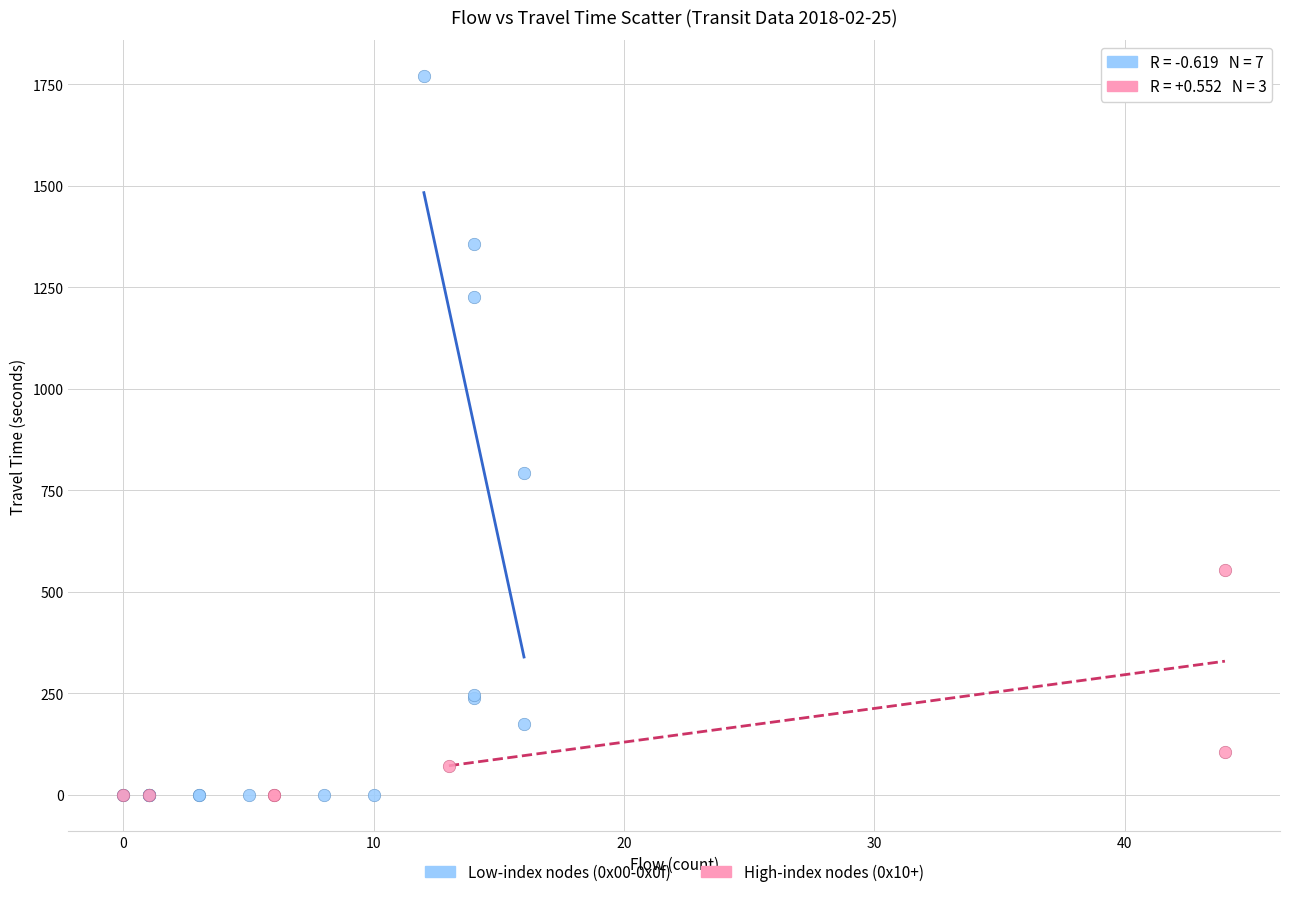

Which series contains the highest Y value?

Low-index nodes (0x00-0x0f)